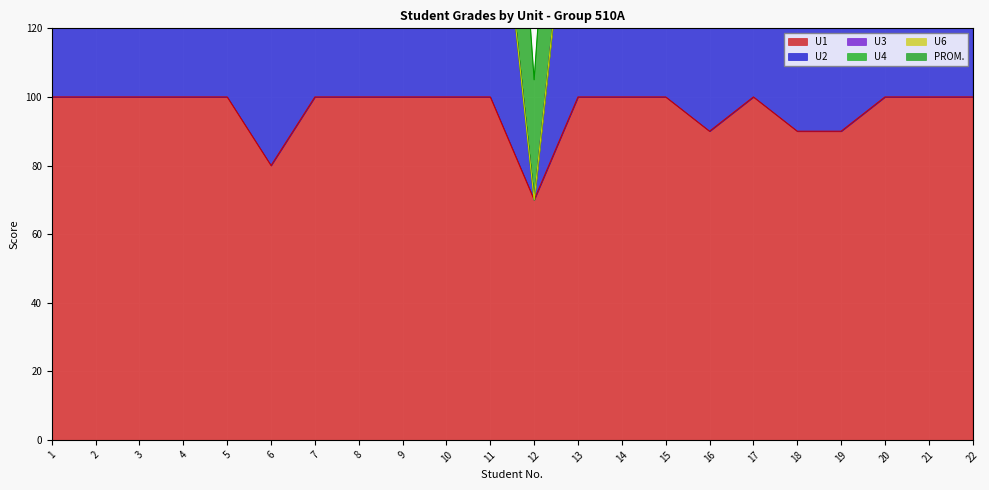

Does the chart display data point markers on the line(s)?

No